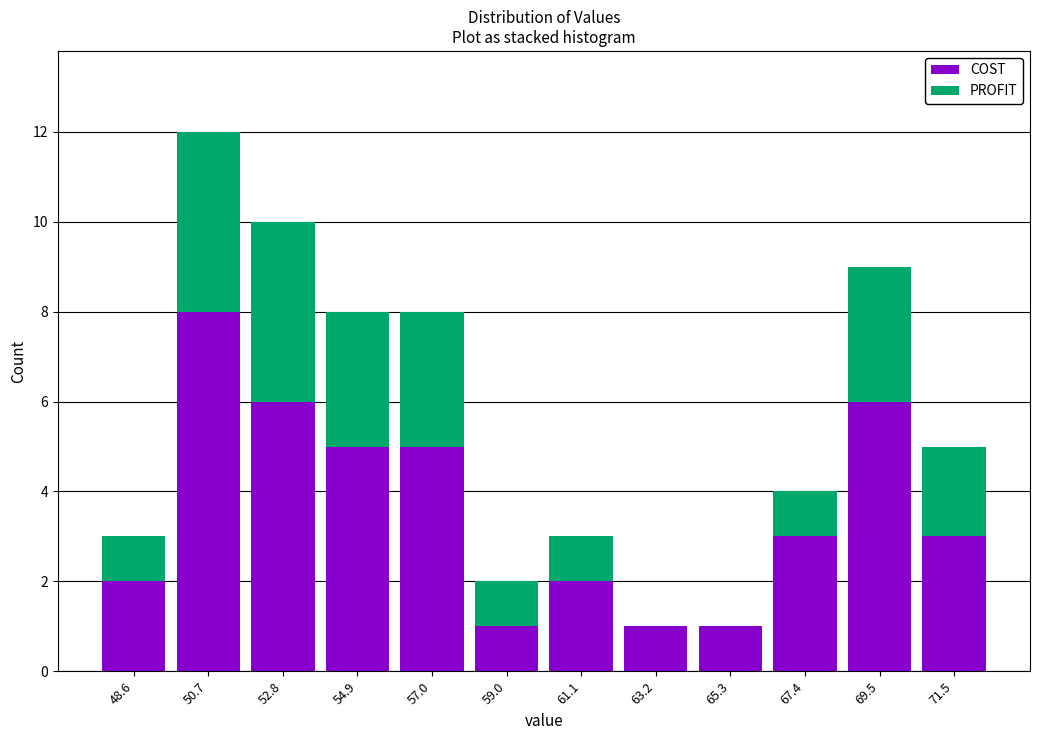

Reading left to right, list every stacked bar in this chart as the range it spans on the x-axis followed by its total height. Neither the bar edges nor the heights are printed on the chart, so give them approximately, as read against the axes.

47.5 to 49.5: 3
49.5 to 52.0: 12
52.0 to 54.0: 10
54.0 to 56.0: 8
56.0 to 58.0: 8
58.0 to 60.0: 2
60.0 to 62.0: 3
62.0 to 64.5: 1
64.5 to 66.5: 1
66.5 to 68.5: 4
68.5 to 70.5: 9
70.5 to 72.5: 5